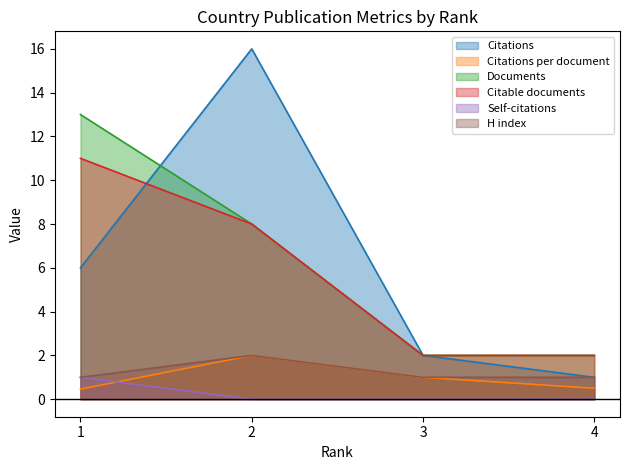

List the labels in order of Self-citations value, smallest first.

2, 3, 4, 1